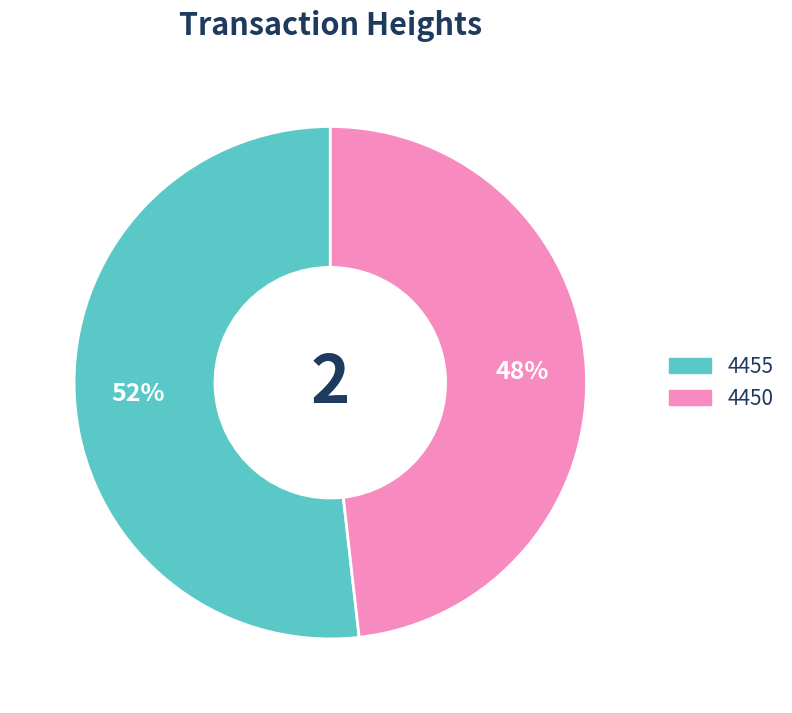

Do 4455 and 4450 together represent more than half of the pie?

Yes